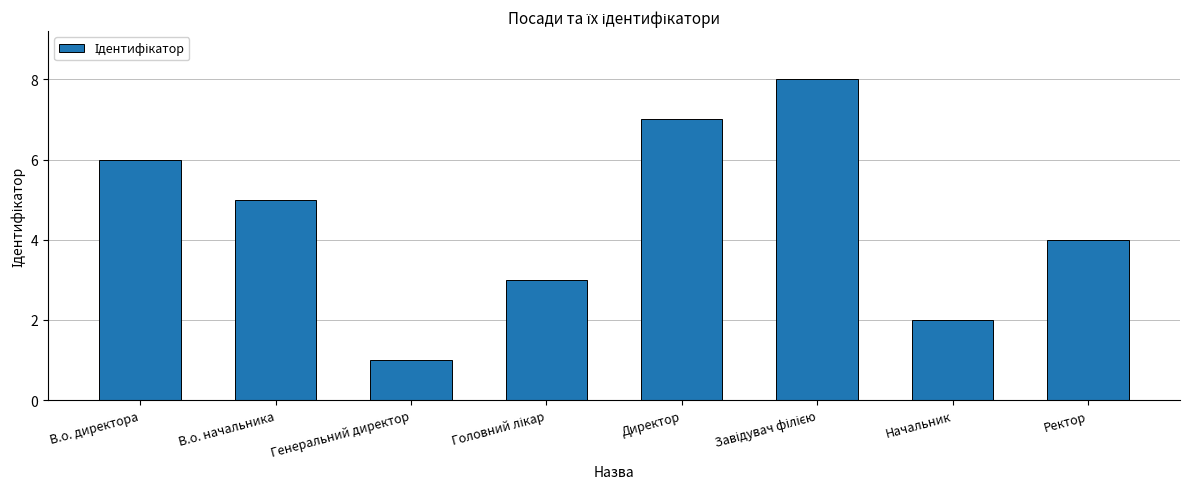

What is the maximum value shown in the chart?

8